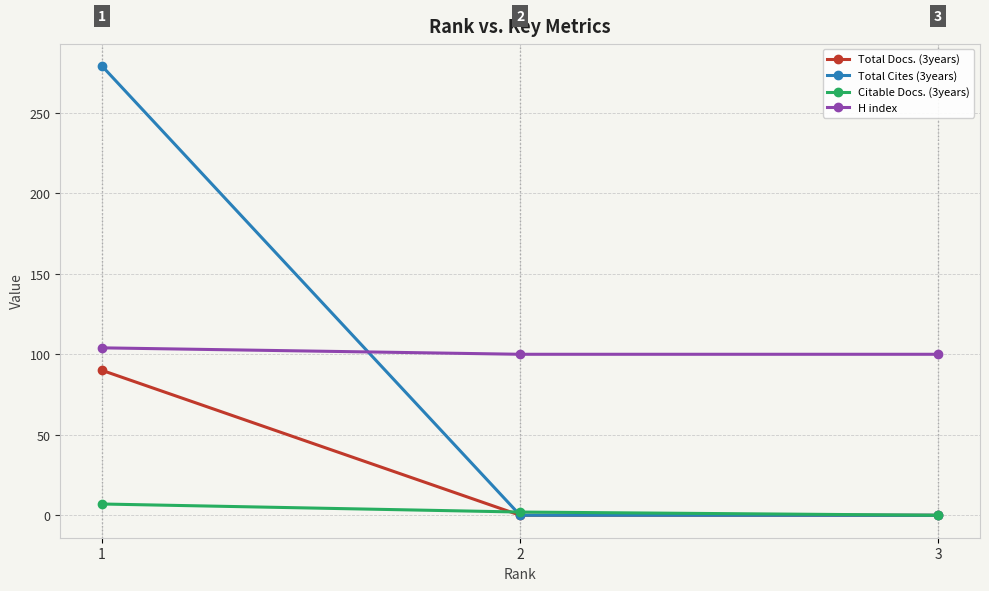

Which series has the largest range (max minus min)?

Total Cites (3years)